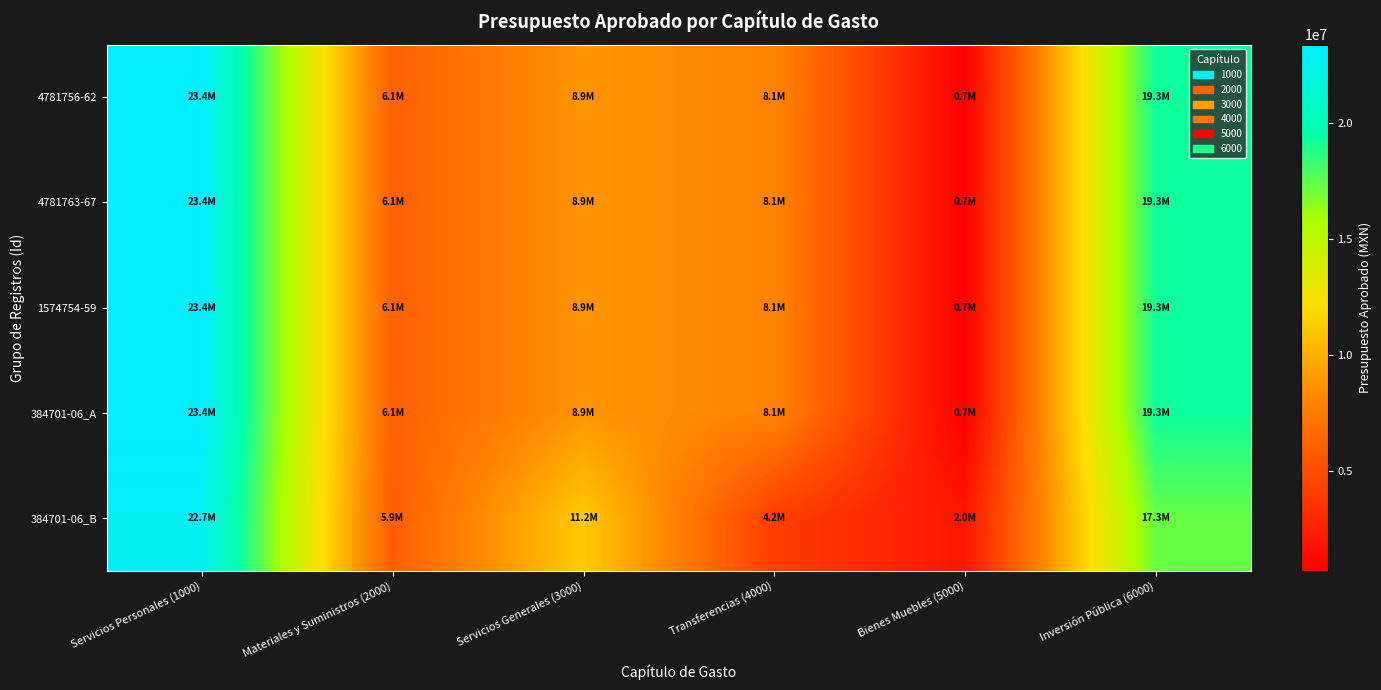

List the series in order of their peak value, lowest first.

384701-06_B, 4781756-62, 4781763-67, 1574754-59, 384701-06_A